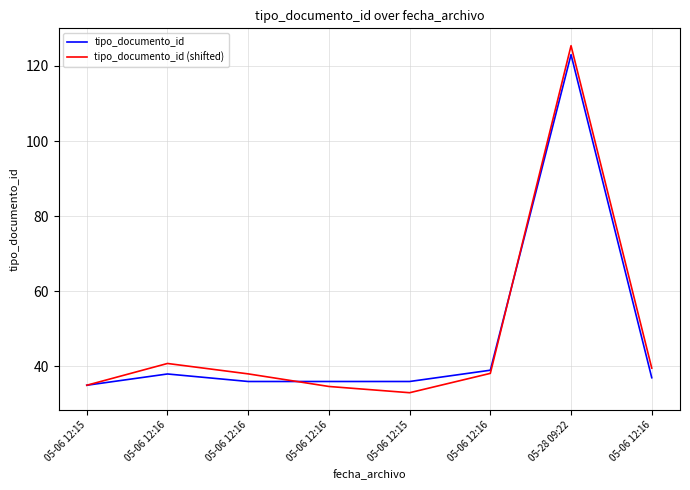

How many lines are shown in the chart?

2